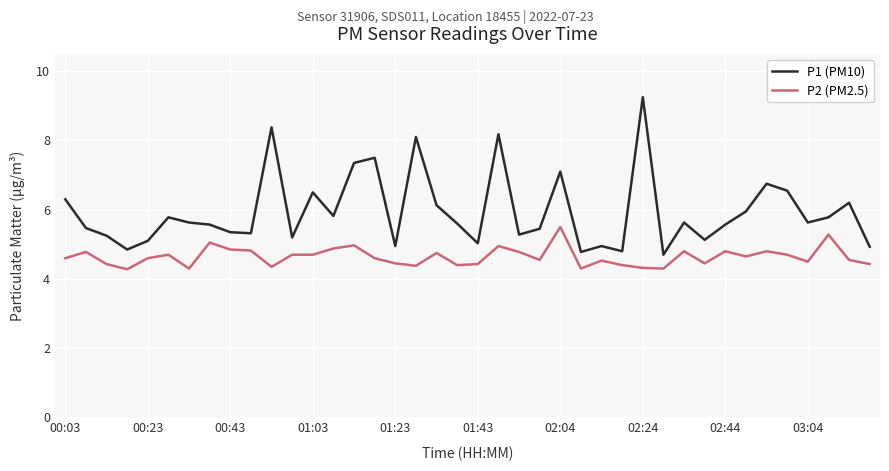

True or false: P2 (PM2.5) and P1 (PM10) cross at least once.

False